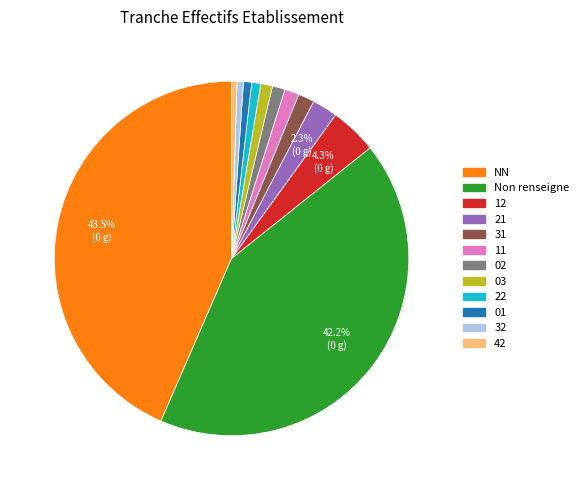

Is there a majority slice in this chart?

No